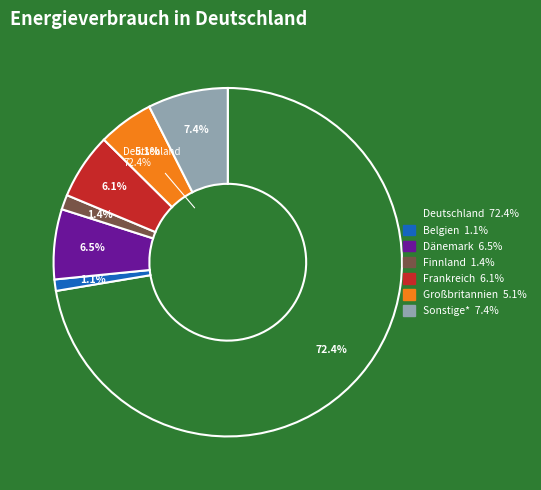

Which category has the biggest portion of the pie?

Deutschland